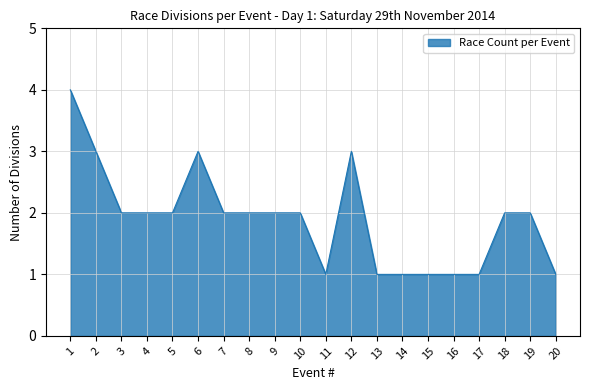

Approximately how many times larger is the value at 7 compared to 1?

0.5